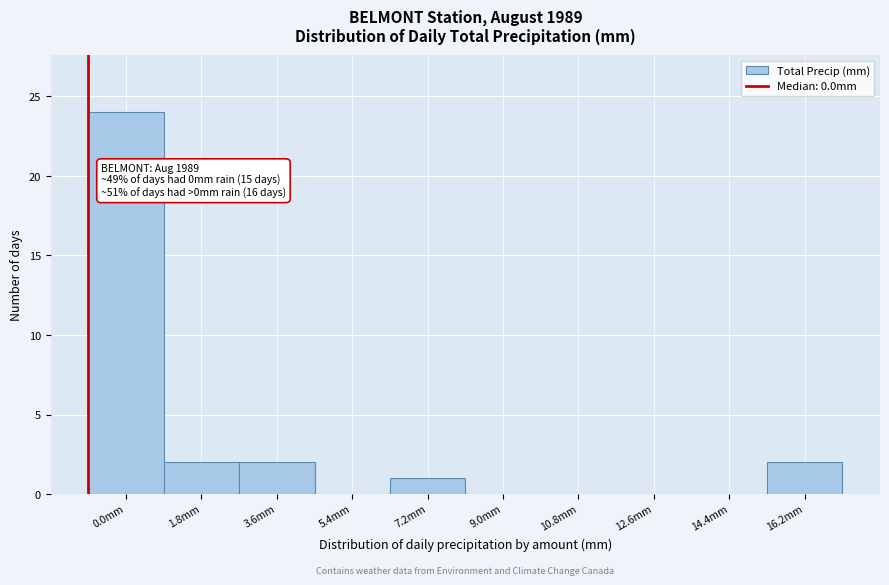

Reading left to right, what are all the values shown in this chart?

0.0mm=24	1.8mm=2	3.6mm=2	5.4mm=0	7.2mm=1	9.0mm=0	10.8mm=0	12.6mm=0	14.4mm=0	16.2mm=2